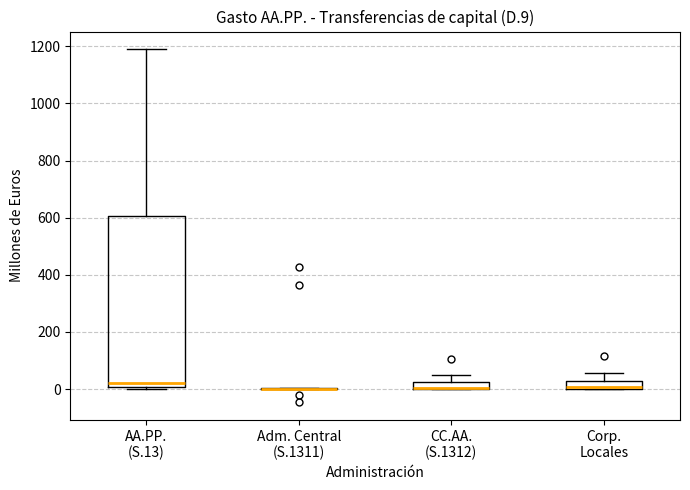

Which box is the tallest, from its lower edge to its upper edge?

AA.PP. (S.13)